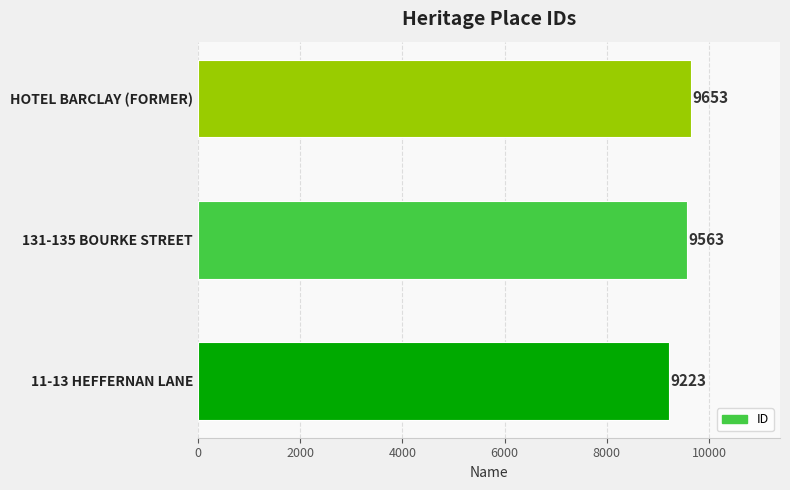

At which label is the value closest to 9438?

131-135 BOURKE STREET